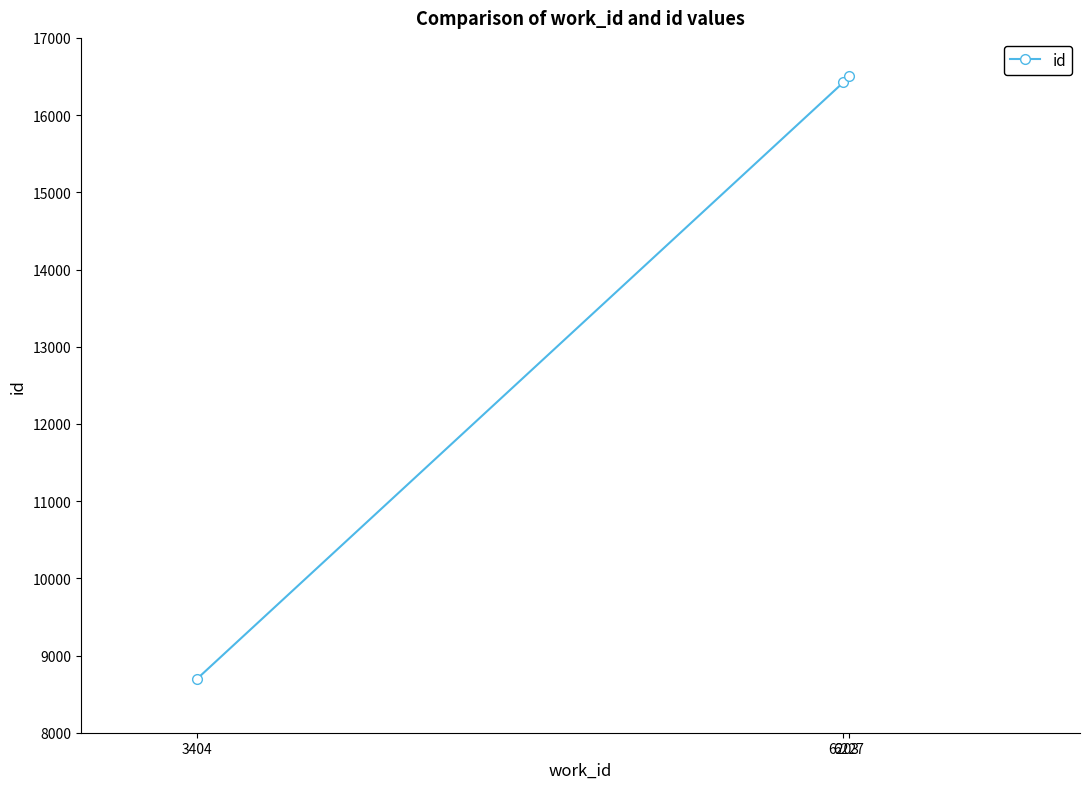

List the labels in order of value, smallest first.

3404, 6203, 6227